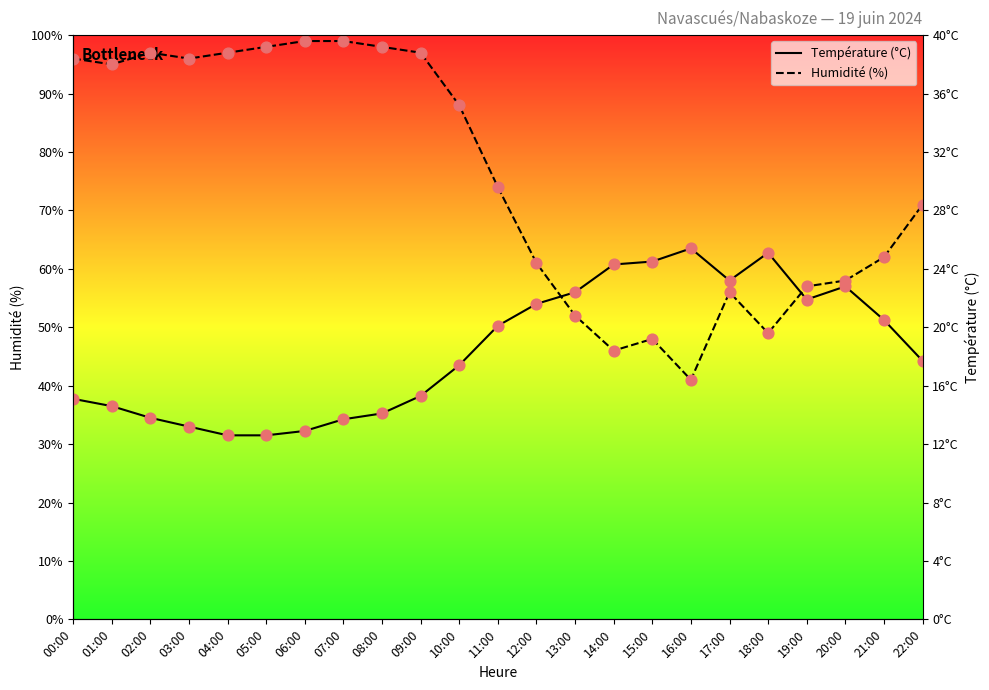

Which series has the widest spread of Y values?

Humidité (%)